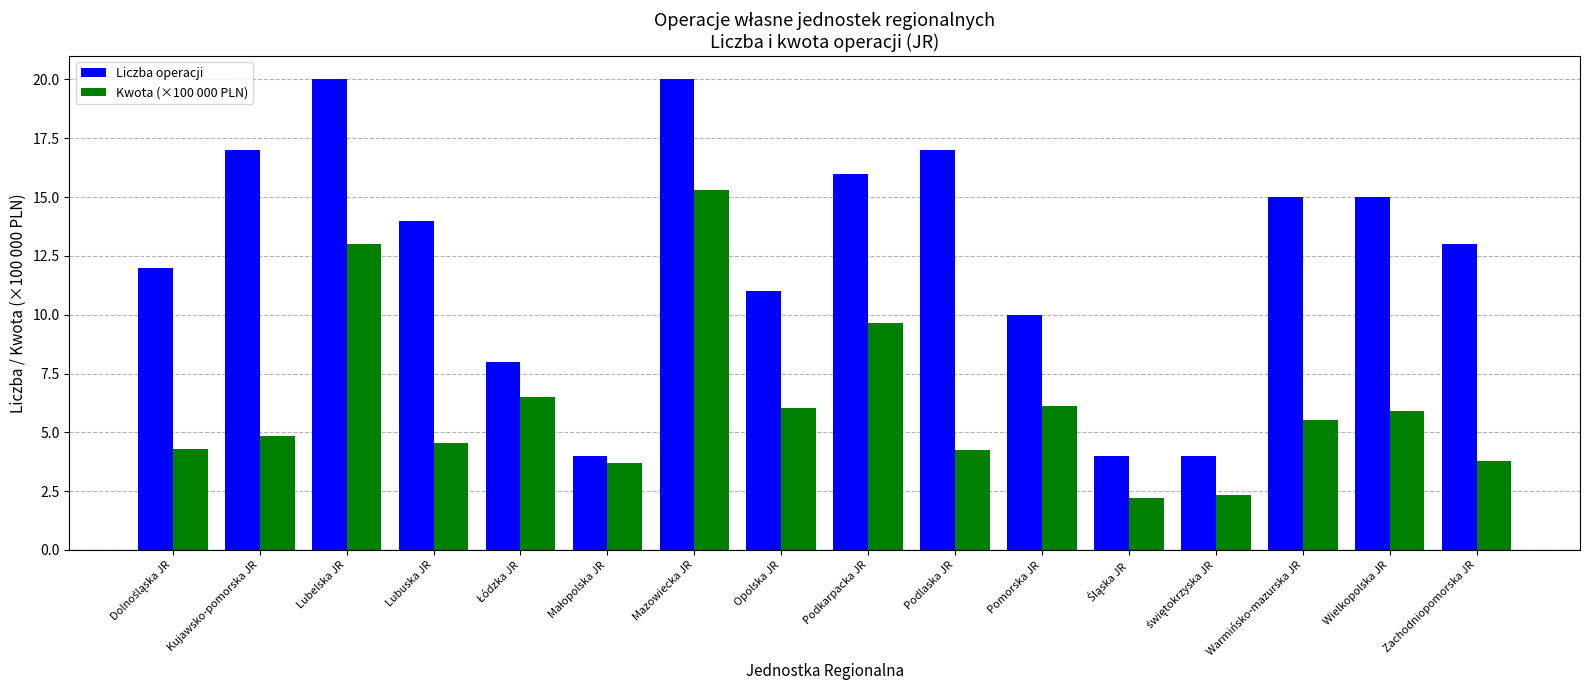

How many data points does each series have?

16